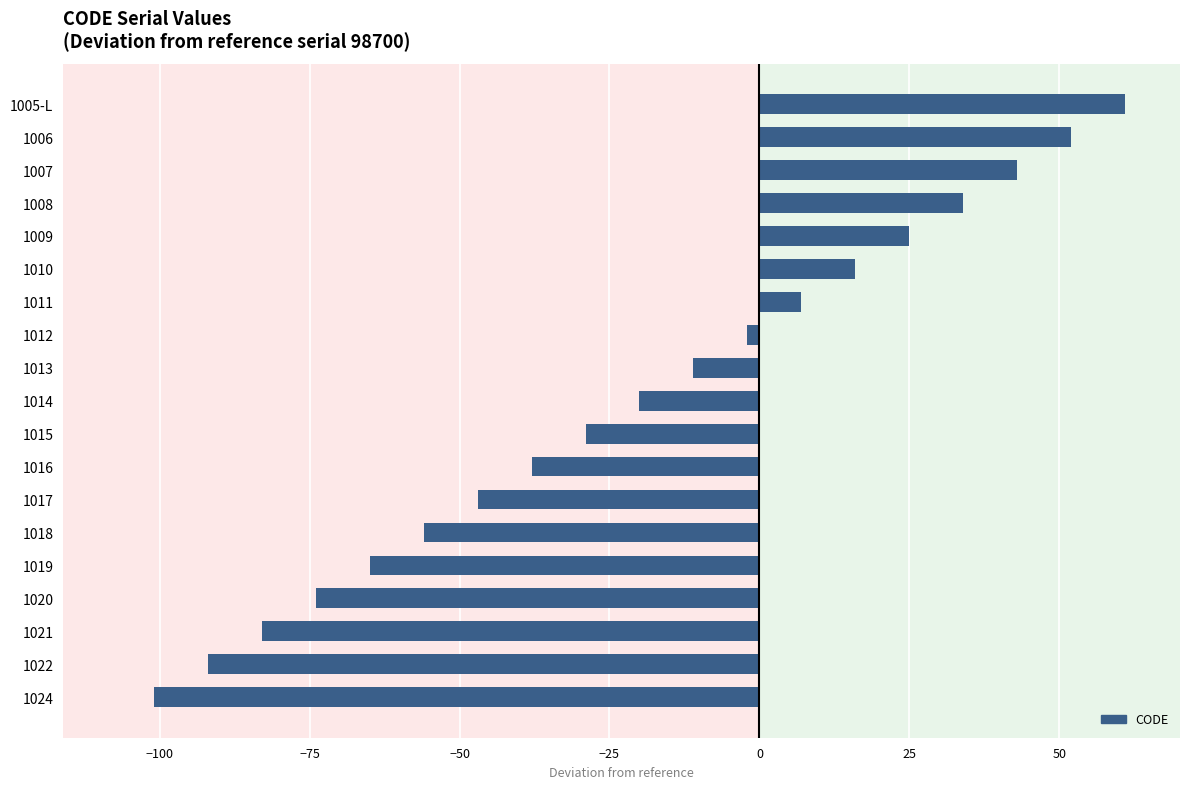

What is the difference between the maximum and minimum values?

162